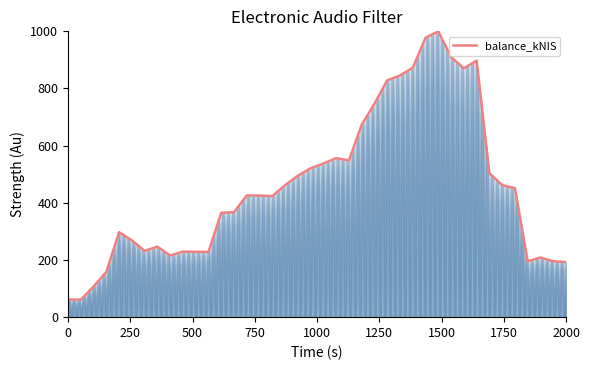

How many categories are shown in the chart?

40